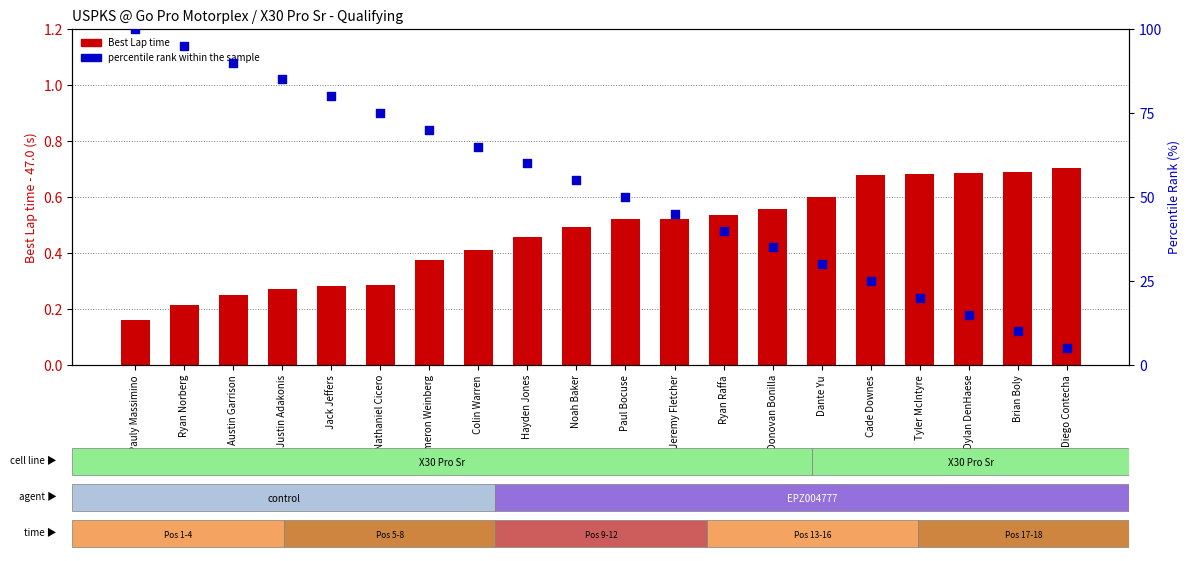

What is the total value across all series at Pauly Massimino?

100.2